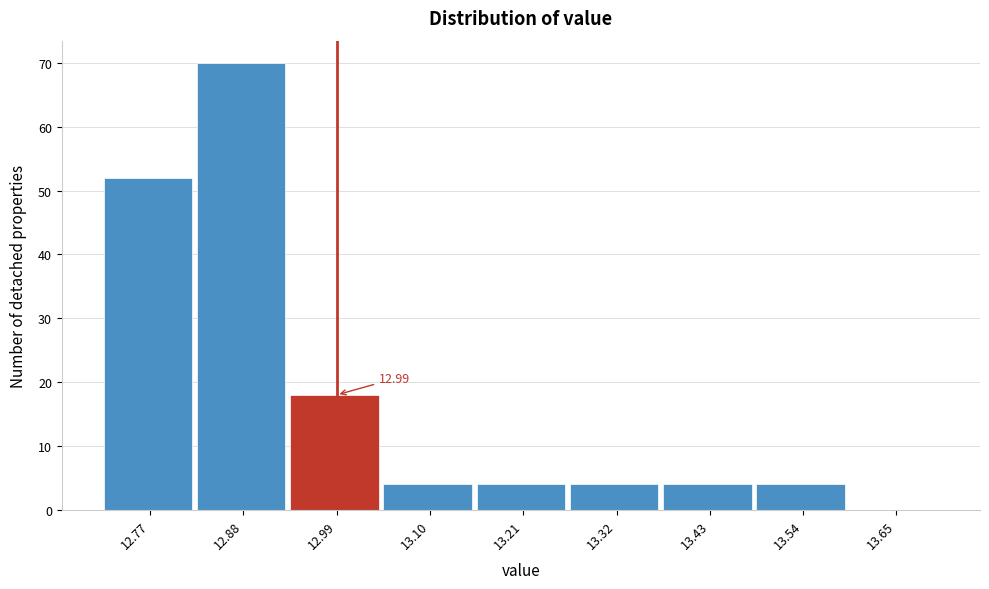

Which range on the x-axis has the tallest bar?

12.825 to 12.935